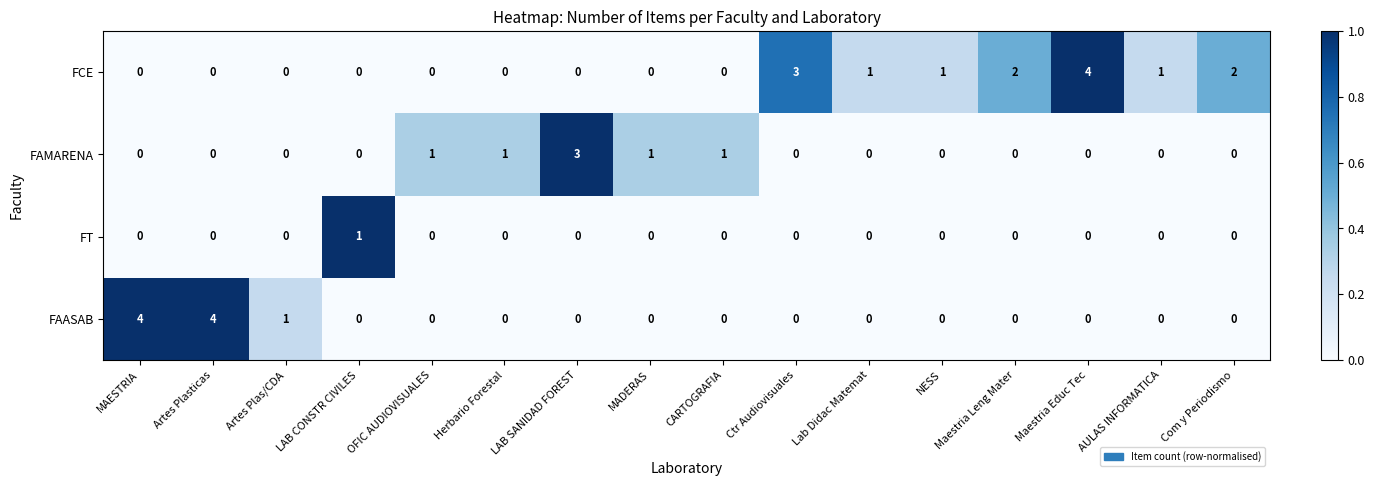

True or false: FAMARENA has a value of -1 at Ctr Audiovisuales.

False